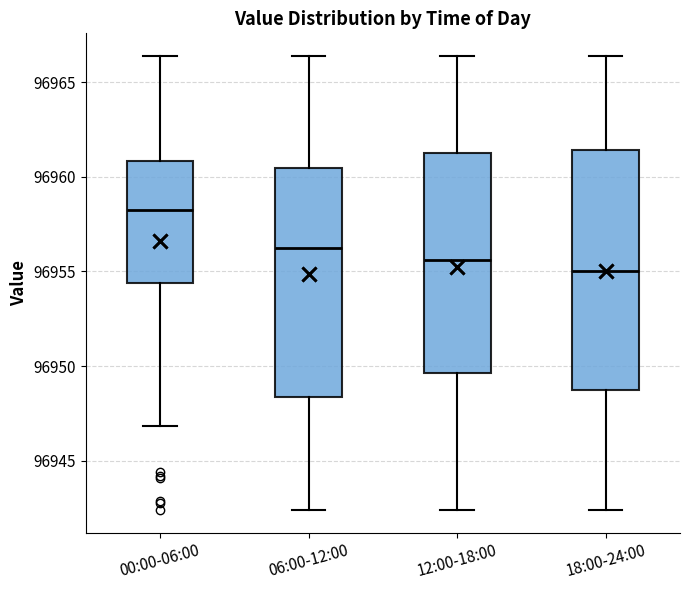

Reading left to right, read every box against the y-axis: the position of its median line, the range the box covers, and the ends of its whiskers. The values are not printed on the chart, so give them approximately, as read against the axis.

00:00-06:00: median 96958.5, box 96954.5 to 96961.0, whiskers 96947.0 to 96966.5
06:00-12:00: median 96956.5, box 96948.5 to 96960.5, whiskers 96942.5 to 96966.5
12:00-18:00: median 96955.5, box 96949.5 to 96961.5, whiskers 96942.5 to 96966.5
18:00-24:00: median 96955.0, box 96949.0 to 96961.5, whiskers 96942.5 to 96966.5